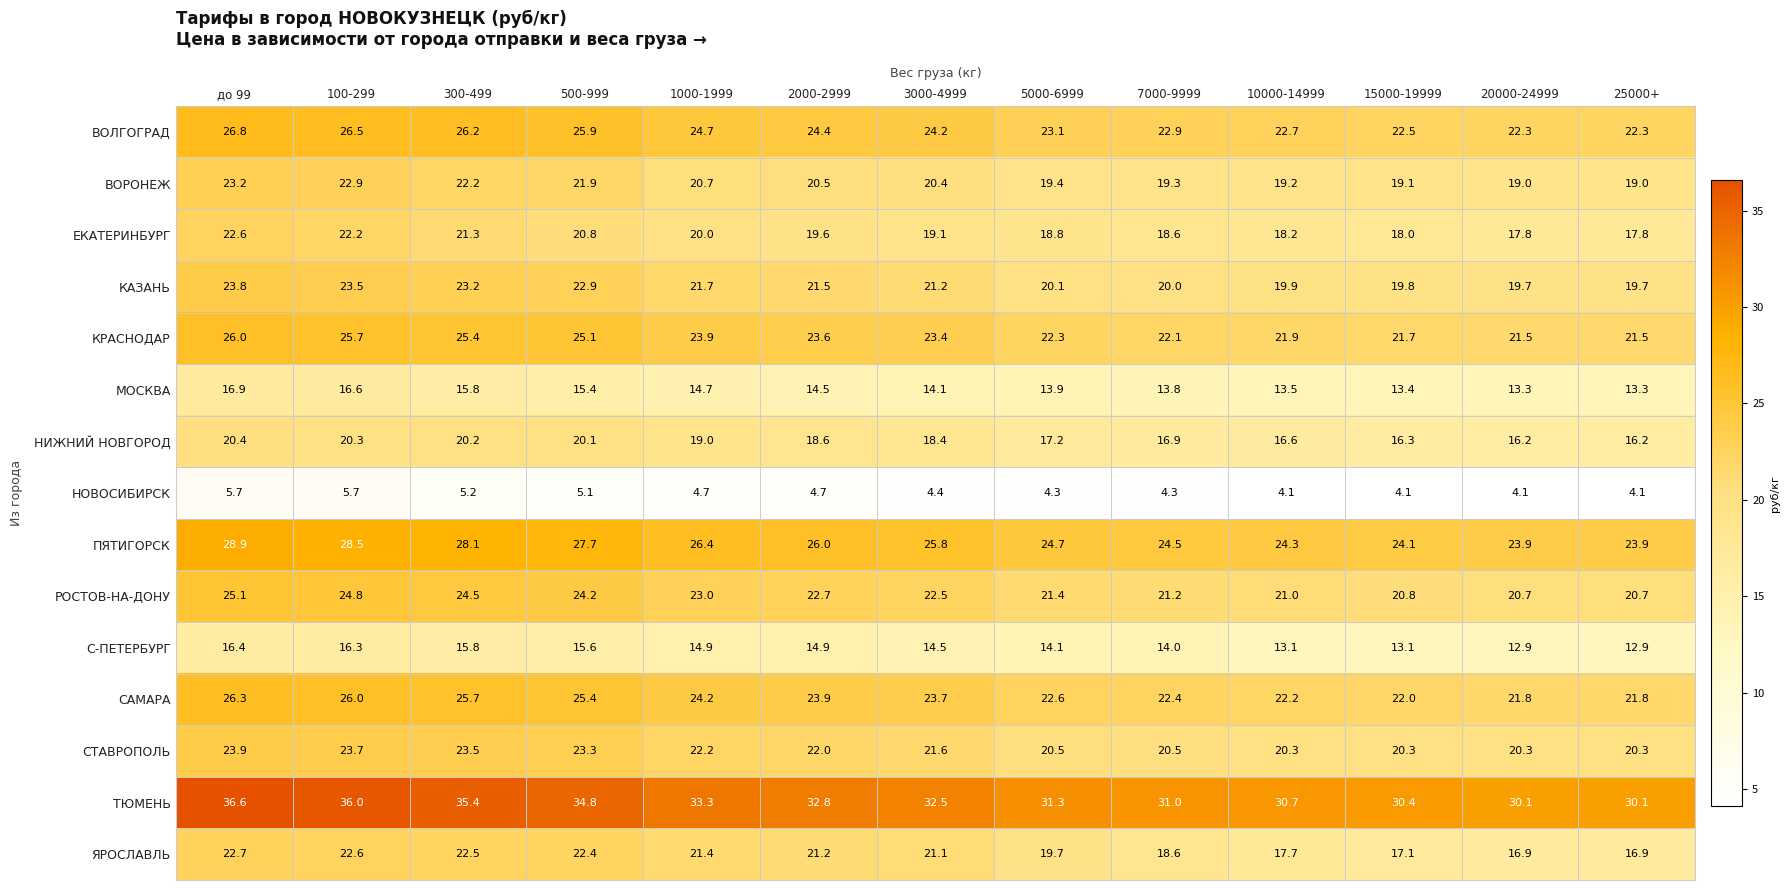

Count the number of data series in this chart.

15